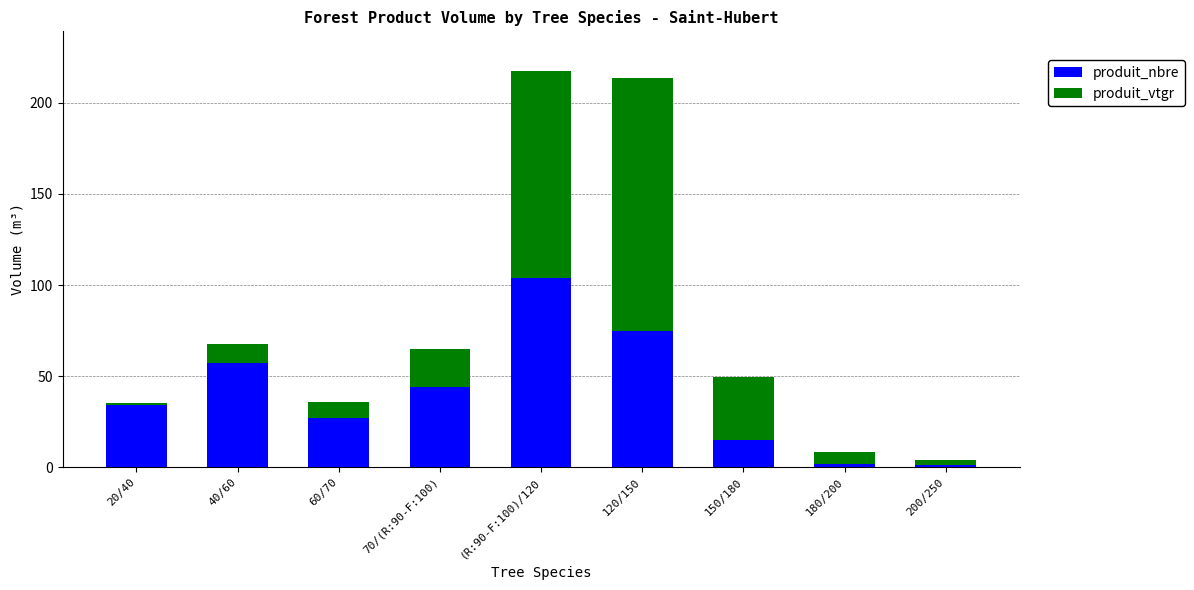

What are all the series names shown in the legend?

produit_nbre, produit_vtgr